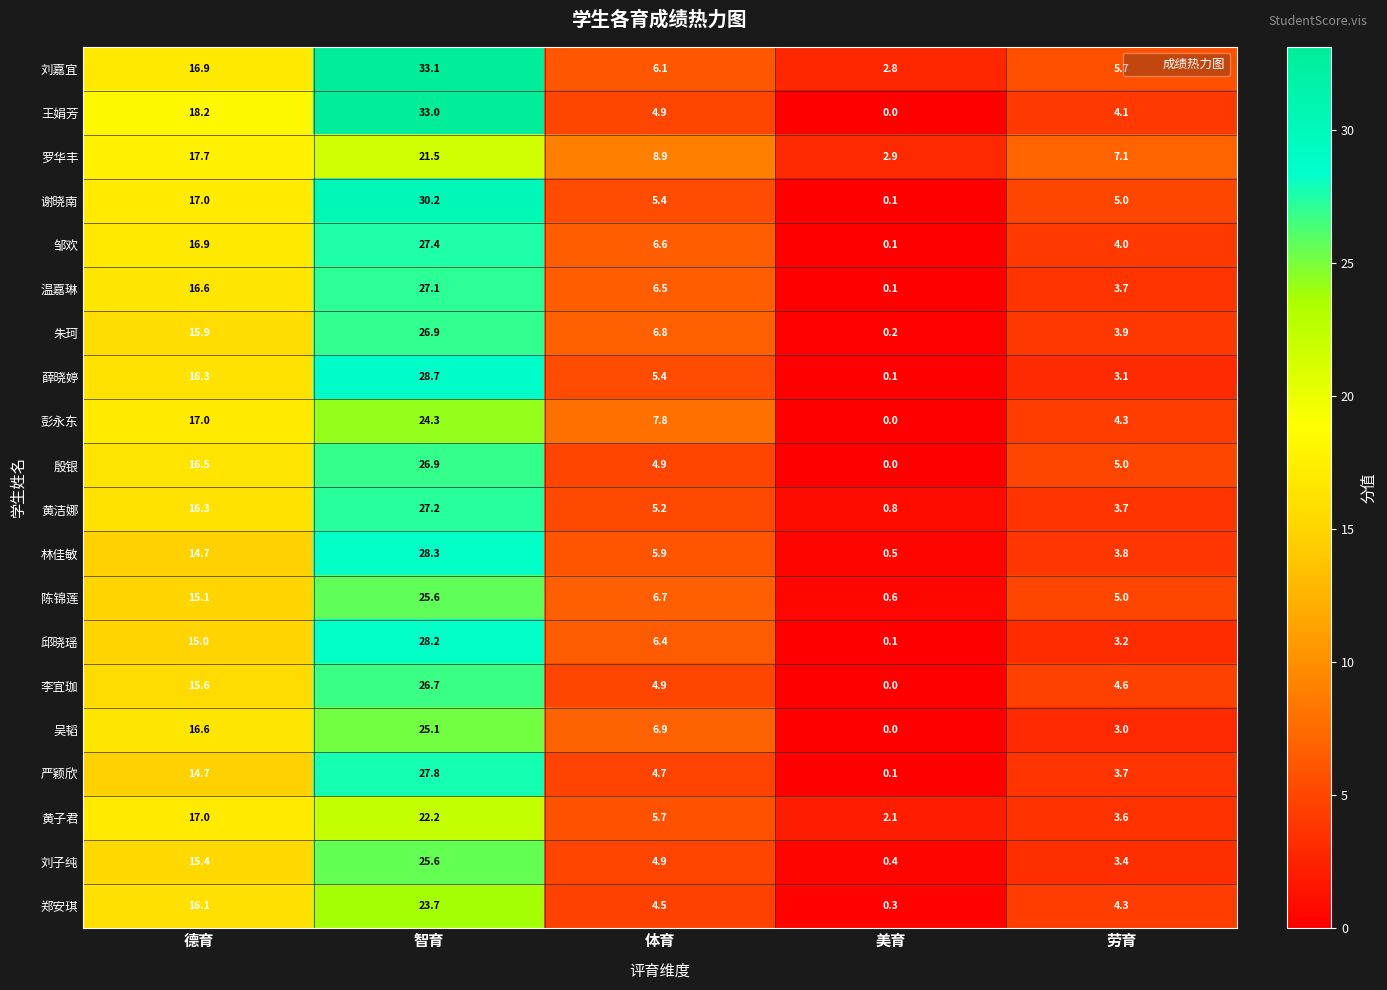

What is the sum of the 朱珂 values at 智育 and 劳育?

30.8